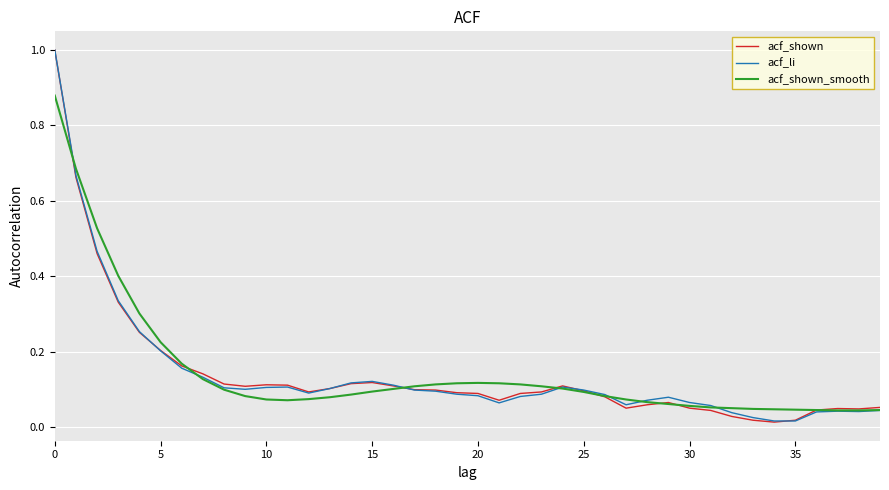

What is the maximum value shown in the chart?

1.0